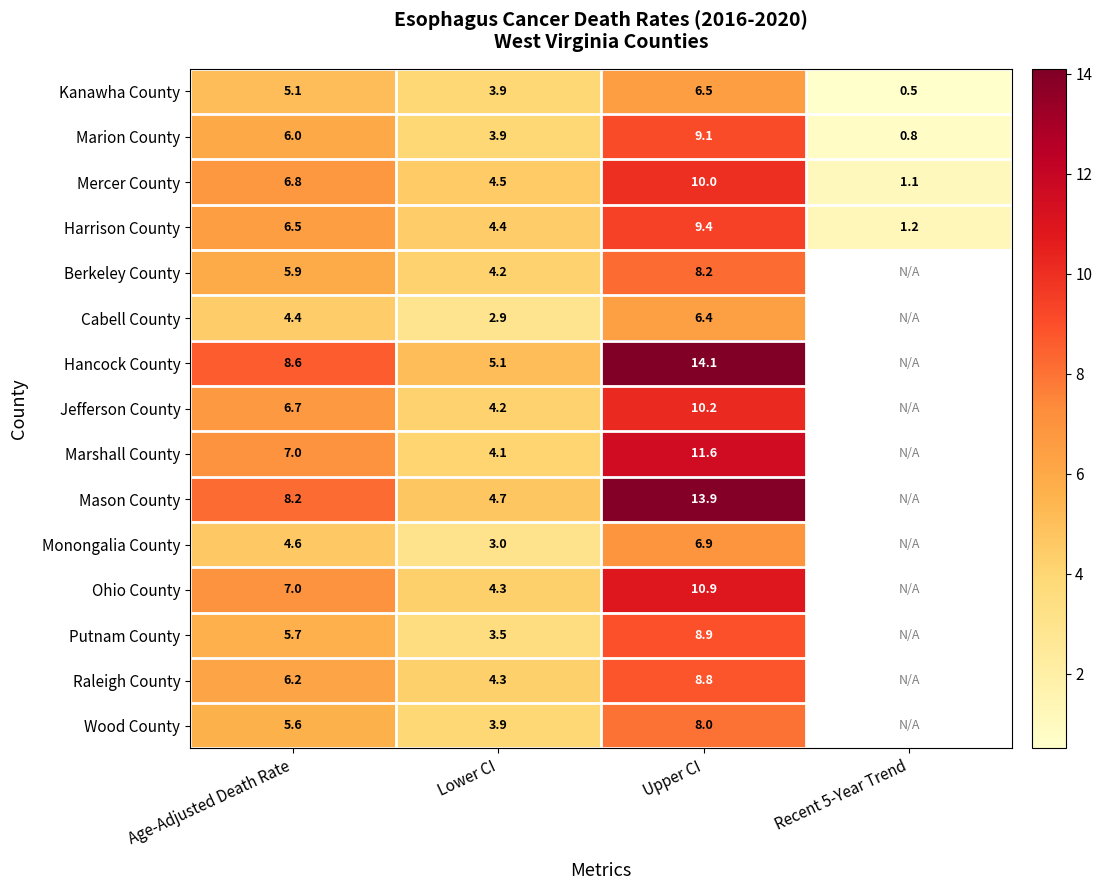

What is the difference between the highest and lowest values at Age-Adjusted Death Rate?

4.2